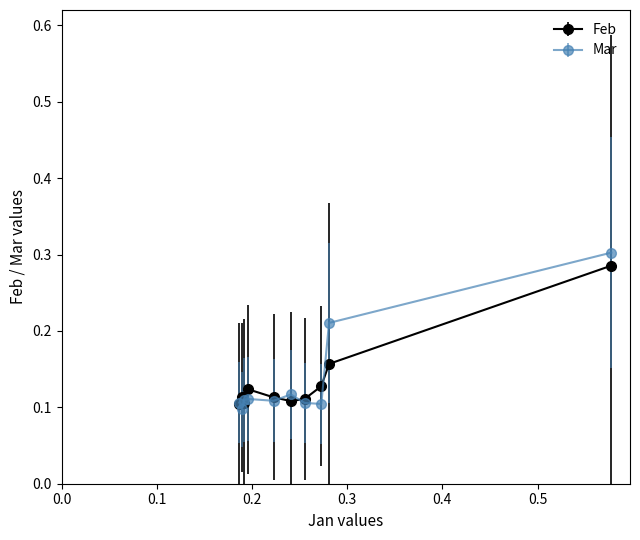

At how many categories does at least one series exceed 0?

10